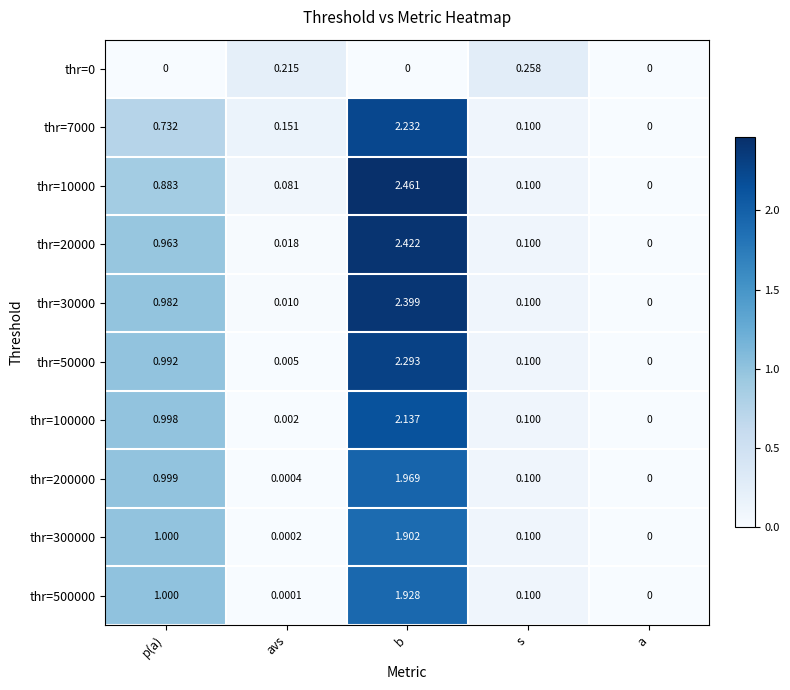

Where is thr=20000 nearest to the value 1?

p(a)